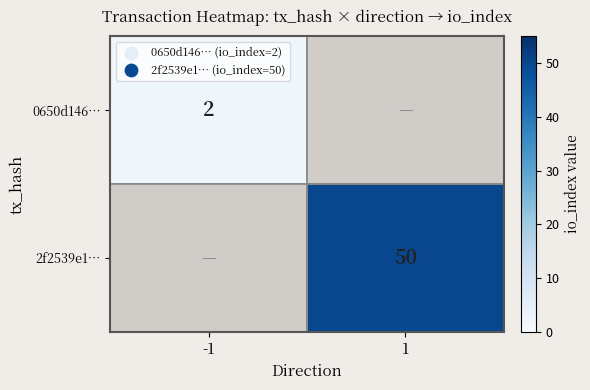

True or false: 2f2539e1… has a value of 50 at 1.

True